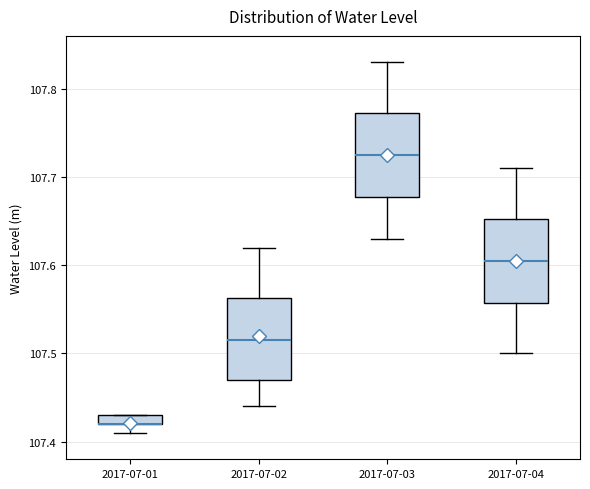

Where does the lower whisker of the box for 2017-07-04 end on the y-axis? The values are not printed on the chart, so give them approximately, as read against the axis.

107.50